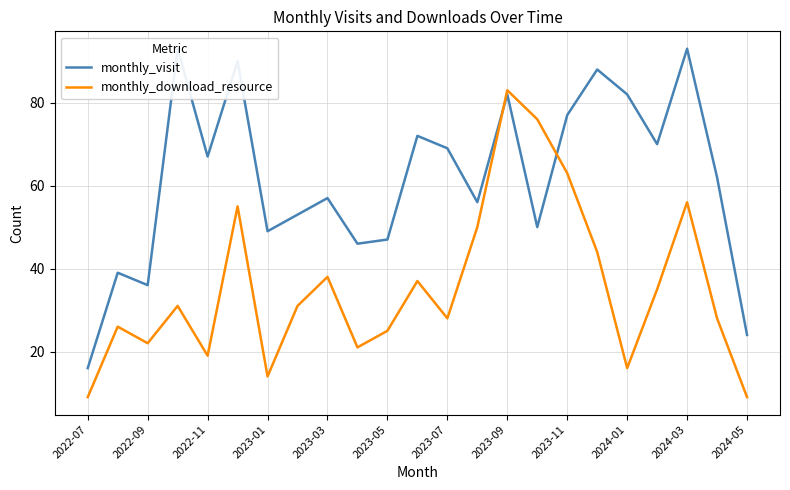

How many data points in monthly_download_resource are above 31?

10